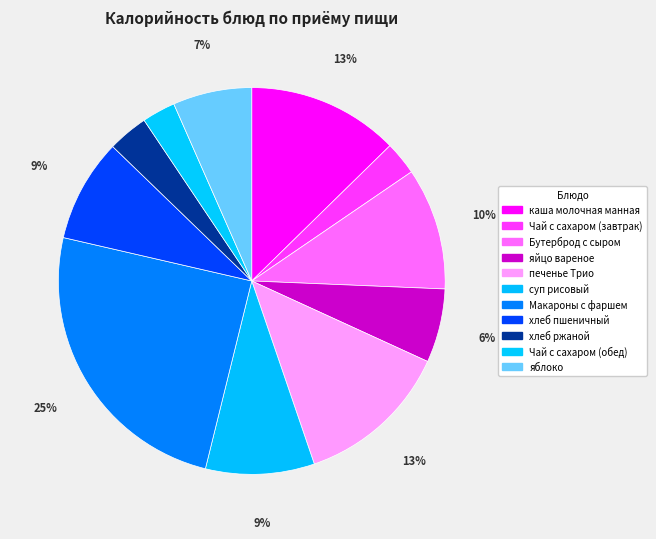

Which category has the biggest portion of the pie?

Макароны с фаршем